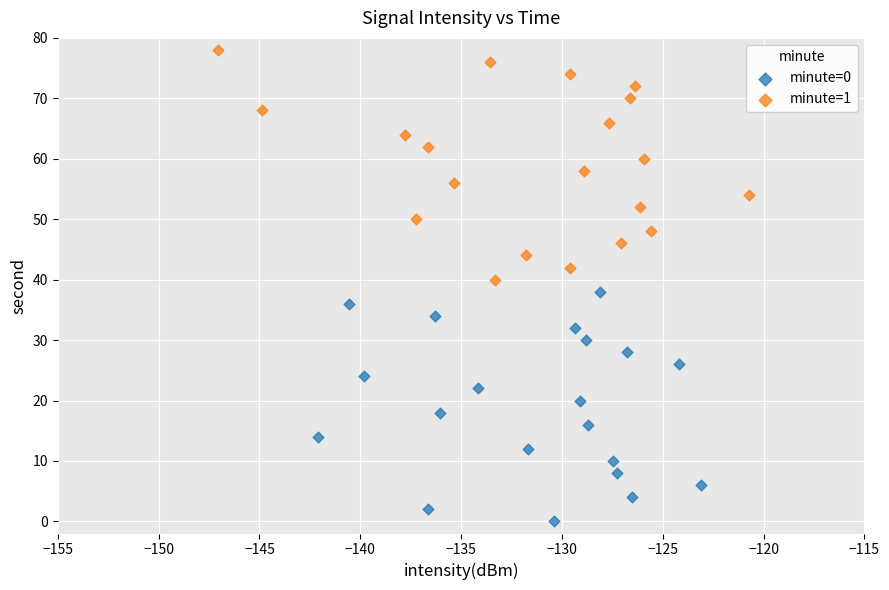

Which series reaches the minimum Y coordinate?

minute=0